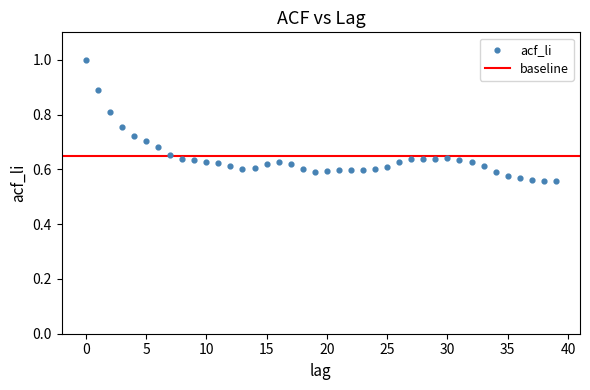

What is the range of Y values (max minus min)?

0.4